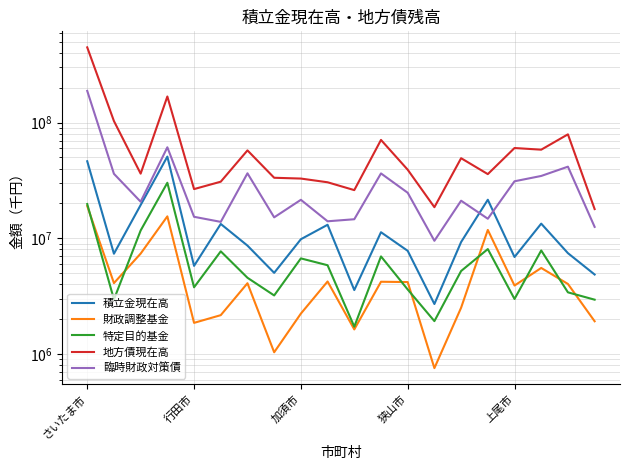

What is the value of the 積立金現在高 point at the 5th from the left?

5771676